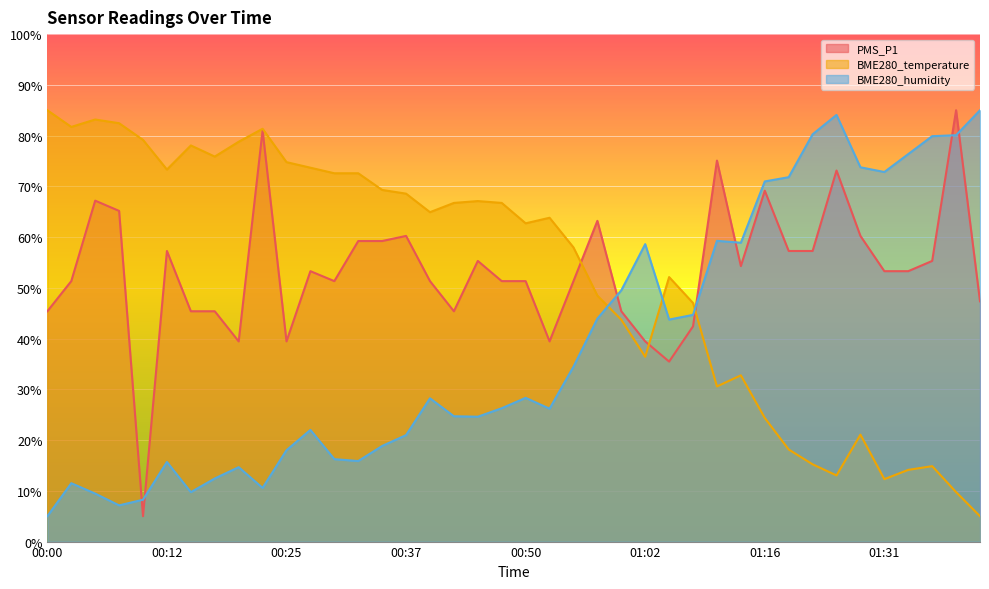

Is the value of BME280_humidity at 00:47 greater than the value of PMS_P1 at 00:25?

No